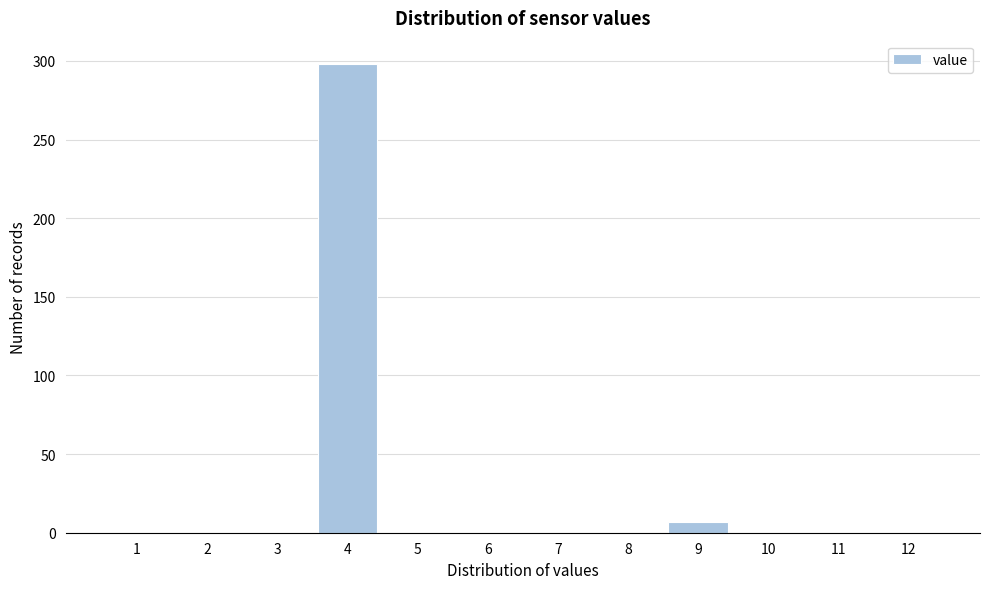

Reading left to right, list all the values displayed in this chart.

1=0	2=0	3=0	4=298	5=0	6=0	7=0	8=0	9=7	10=0	11=0	12=0